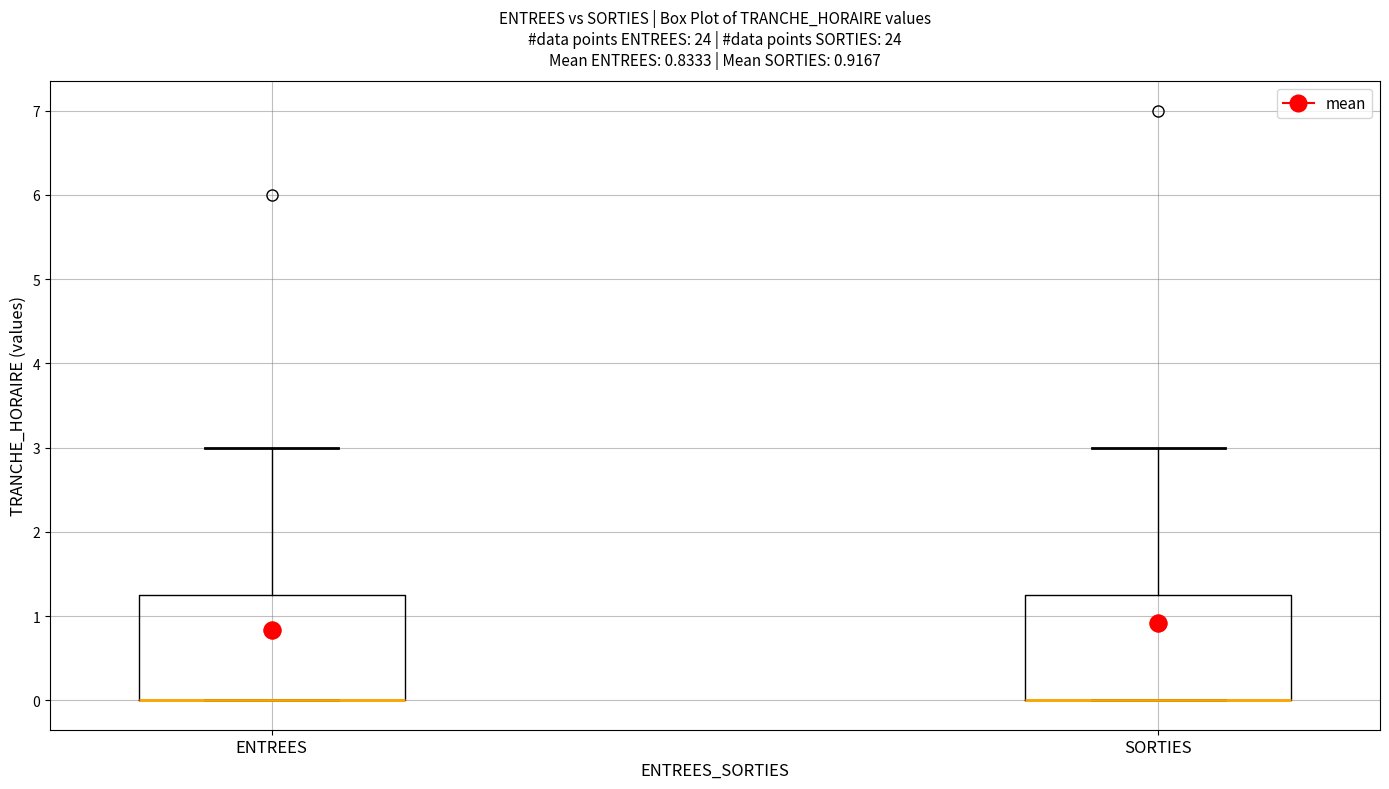

Reading left to right, read every box against the y-axis: the position of its median line, the range the box covers, and the ends of its whiskers. The values are not printed on the chart, so give them approximately, as read against the axis.

ENTREES: median 0.0 (drawn on the box's lower edge), box 0.0 to 1.3, whiskers 0.0 to 3.0
SORTIES: median 0.0 (drawn on the box's lower edge), box 0.0 to 1.3, whiskers 0.0 to 3.0